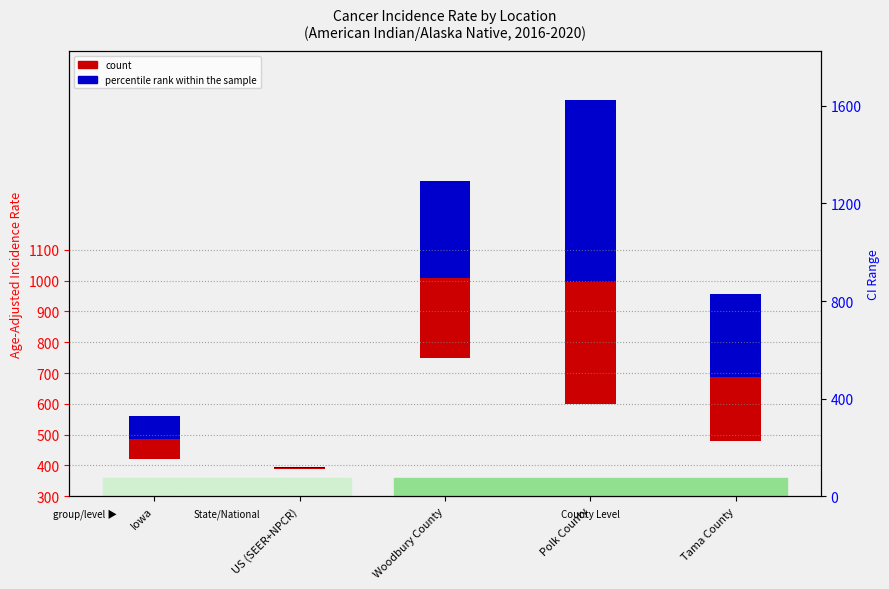

The count series shows 2.3 at US (SEER+NPCR). True or false?

False